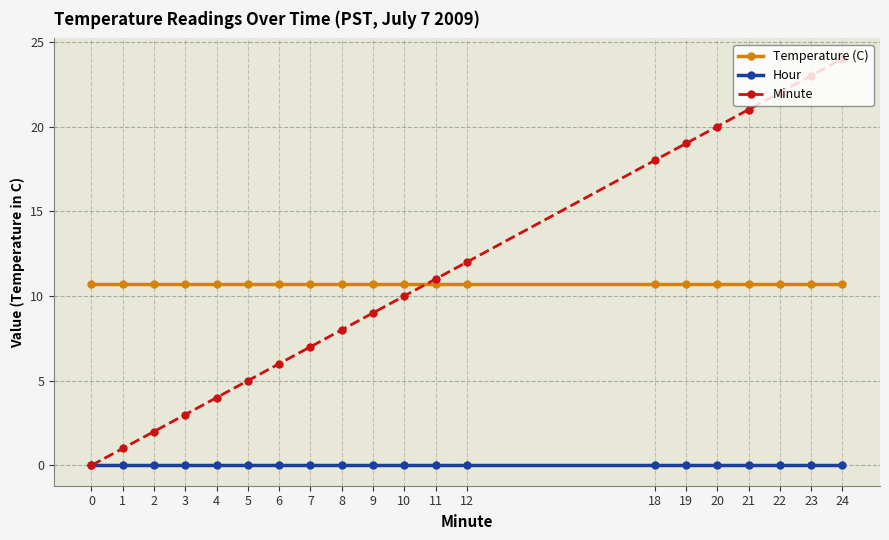

What is the average value of the Temperature (C) series?

10.7